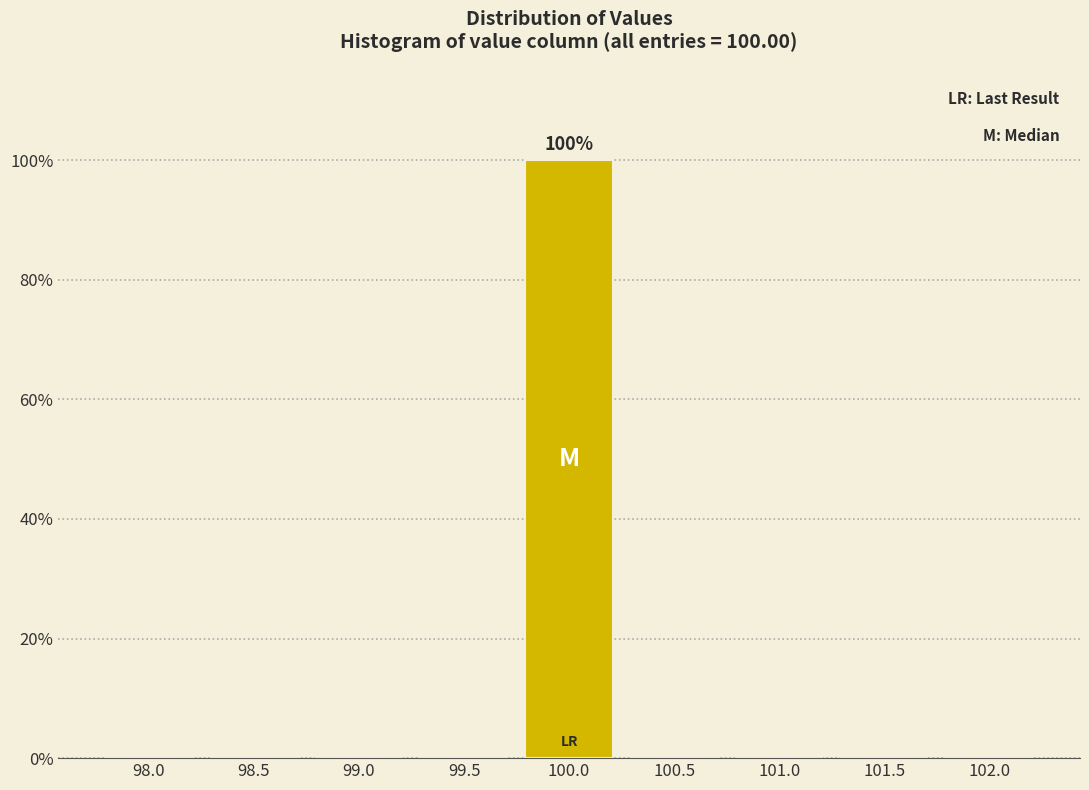

Reading left to right, extract all data points from this chart.

98.0=0	98.5=0	99.0=0	99.5=0	100.0=100	100.5=0	101.0=0	101.5=0	102.0=0